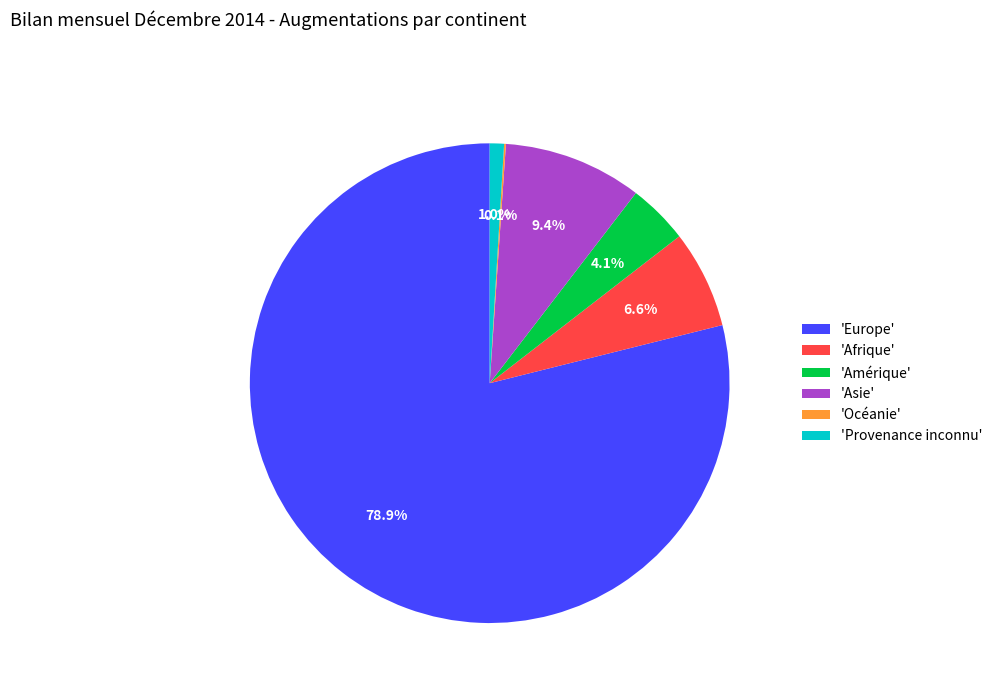

Which slice is the largest?

'Europe'